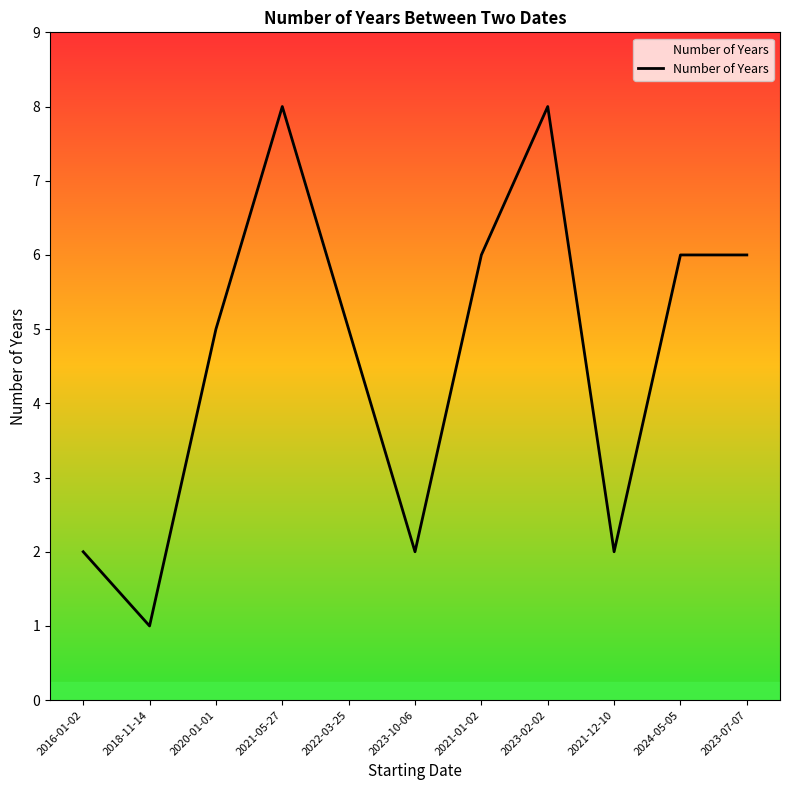

How many lines are shown in the chart?

1